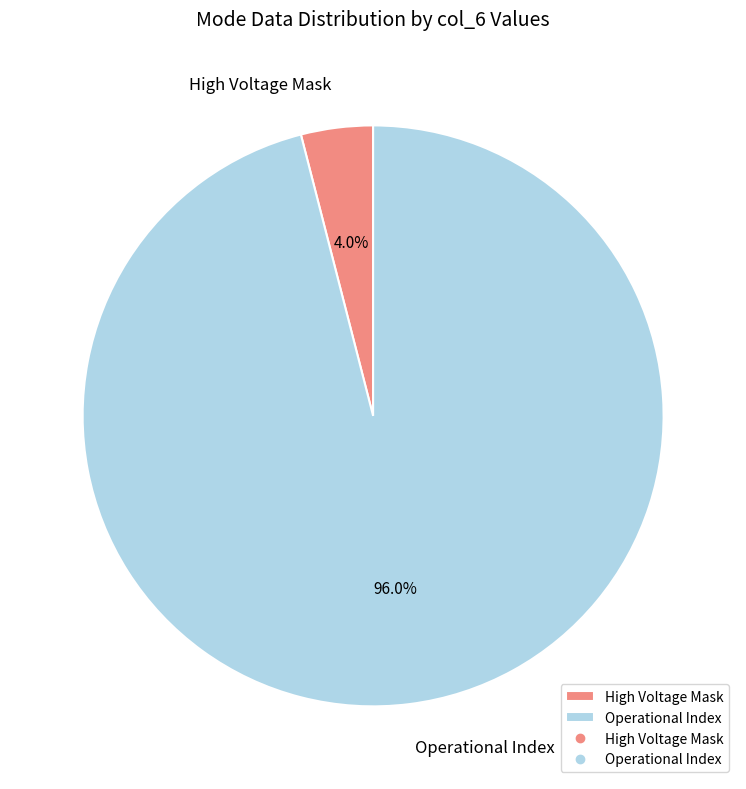

True or false: High Voltage Mask accounts for 16% of the total.

False